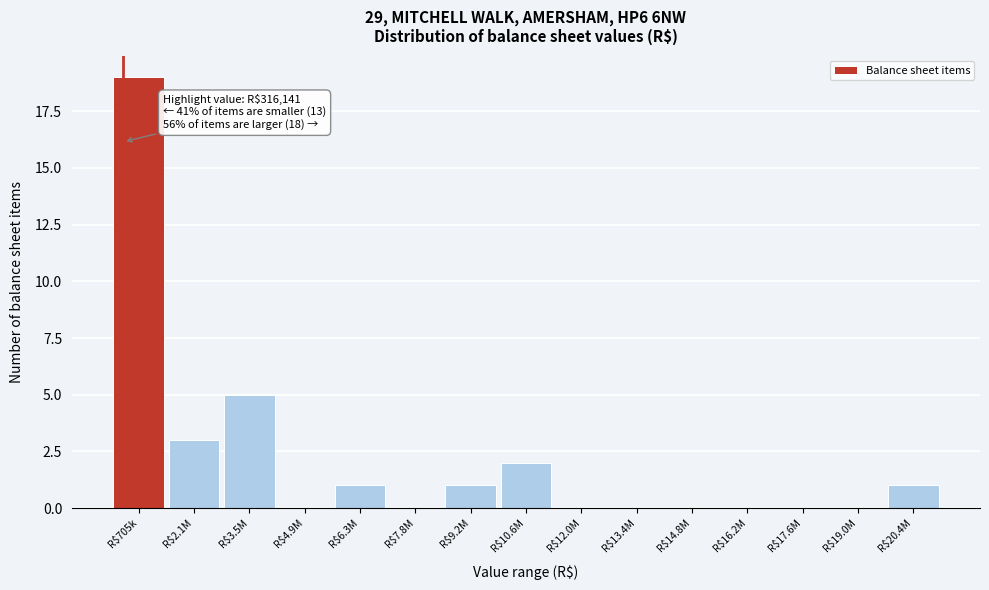

What is the maximum value shown in the chart?

19